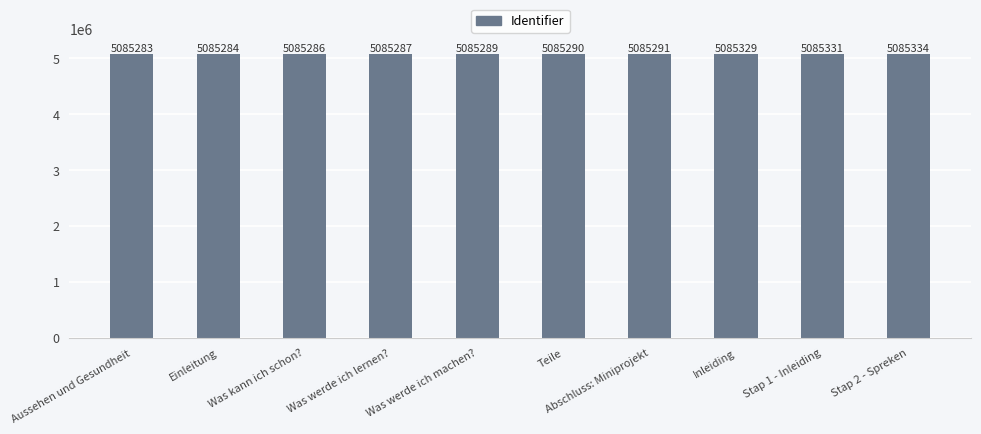

Reading left to right, extract all data points from this chart.

Aussehen und Gesundheit=5085283	Einleitung=5085284	Was kann ich schon?=5085286	Was werde ich lernen?=5085287	Was werde ich machen?=5085289	Teile=5085290	Abschluss: Miniprojekt=5085291	Inleiding=5085329	Stap 1 - Inleiding=5085331	Stap 2 - Spreken=5085334